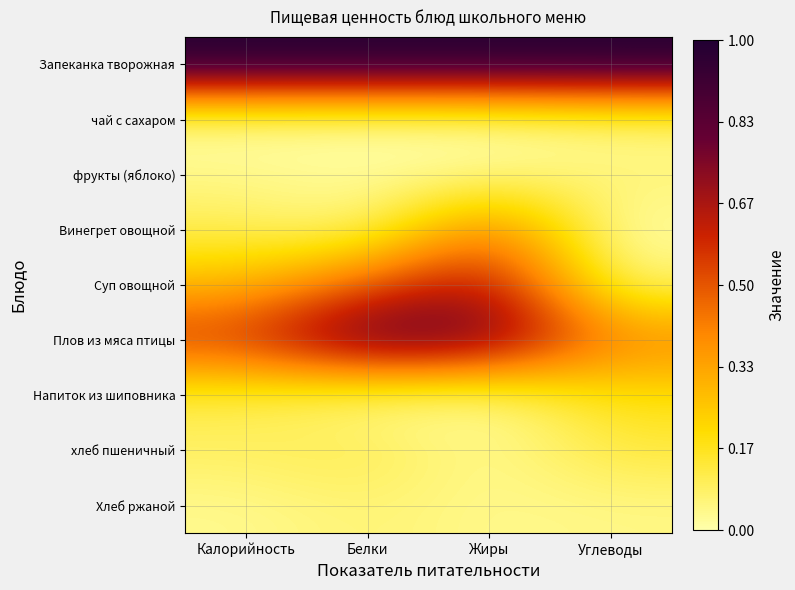

At Жиры, list the series in order from smallest to largest.

чай с сахаром, Напиток из шиповника, хлеб пшеничный, фрукты (яблоко), Хлеб ржаной, Винегрет овощной, Суп овощной, Плов из мяса птицы, Запеканка творожная